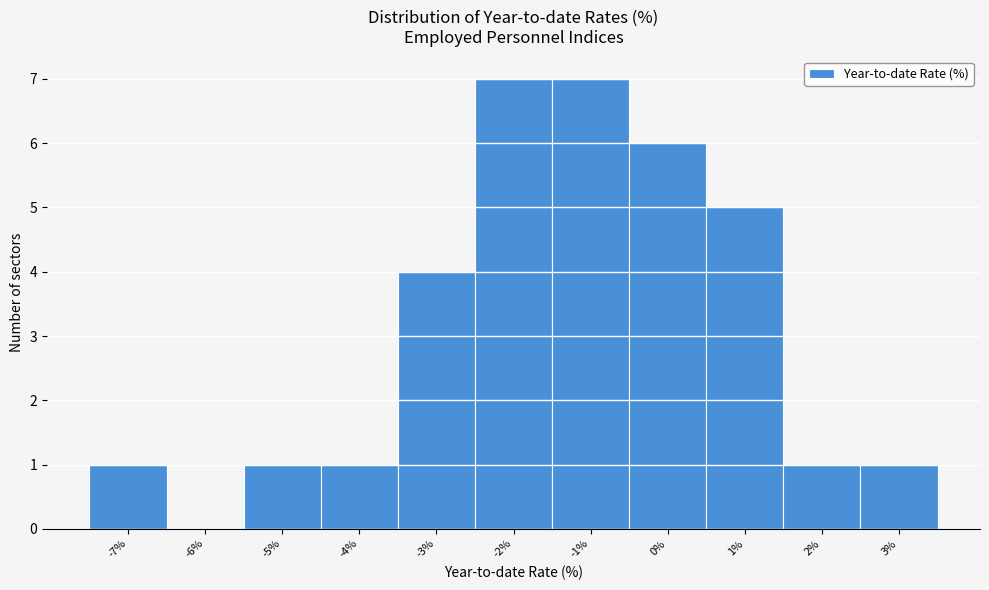

Reading right to left, transcribe all the data shown in this chart.

3%=1	2%=1	1%=5	0%=6	-1%=7	-2%=7	-3%=4	-4%=1	-5%=1	-6%=0	-7%=1